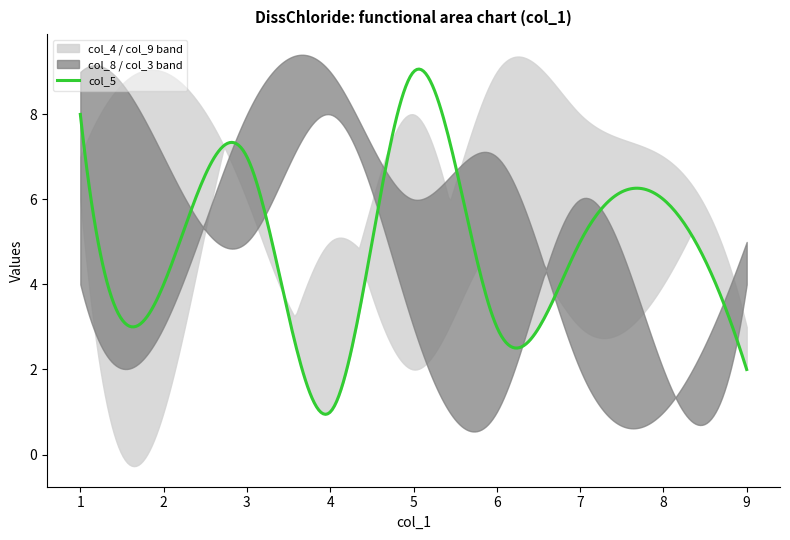

What is the label of the 1st point from the left?

1